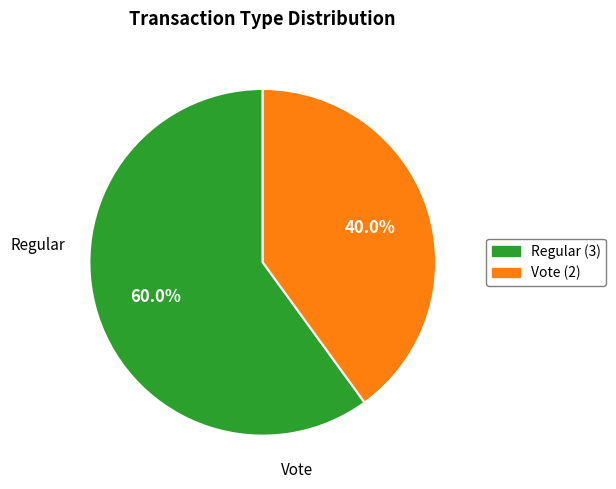

To the nearest percent, what portion does Regular represent?

60%